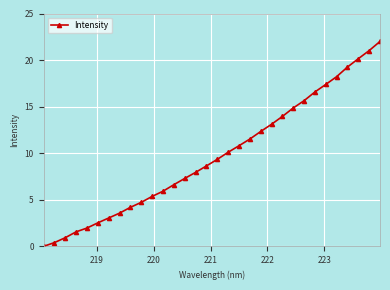

What is the value of the 31st point from the left?

21.0